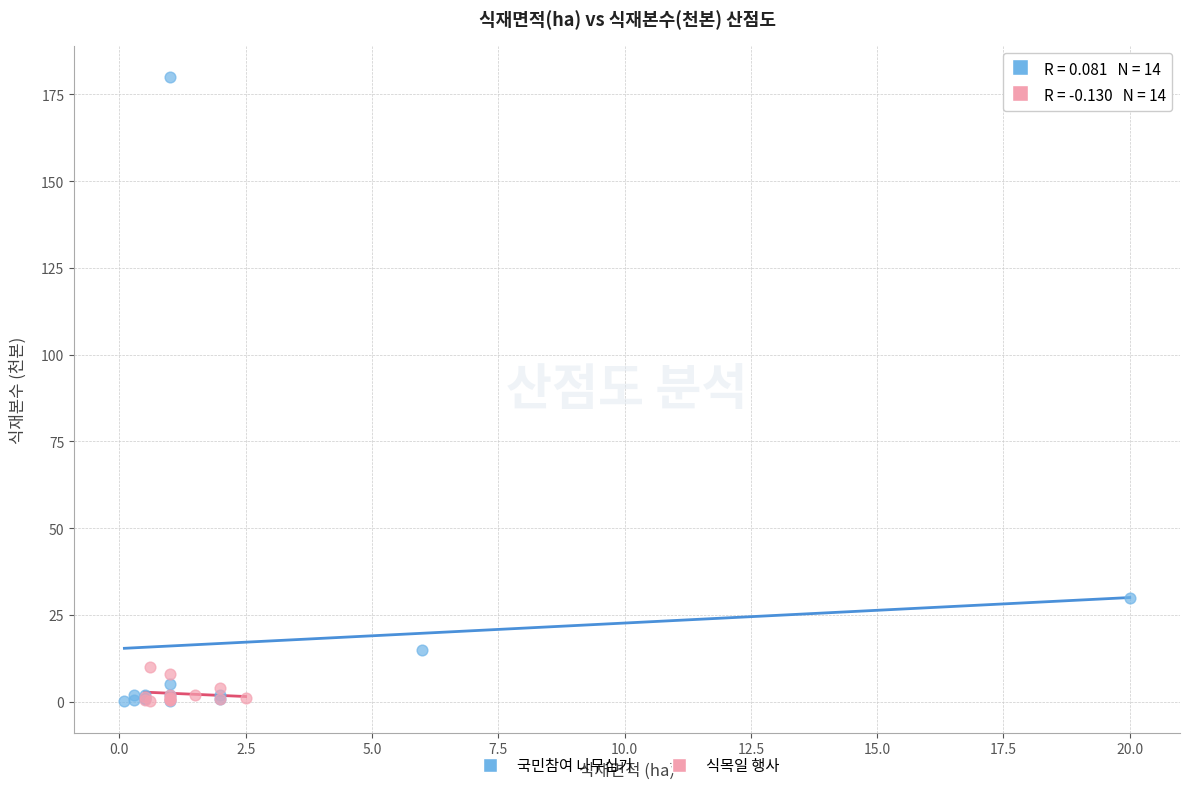

Which series has the largest Y range (max minus min)?

국민참여 나무심기